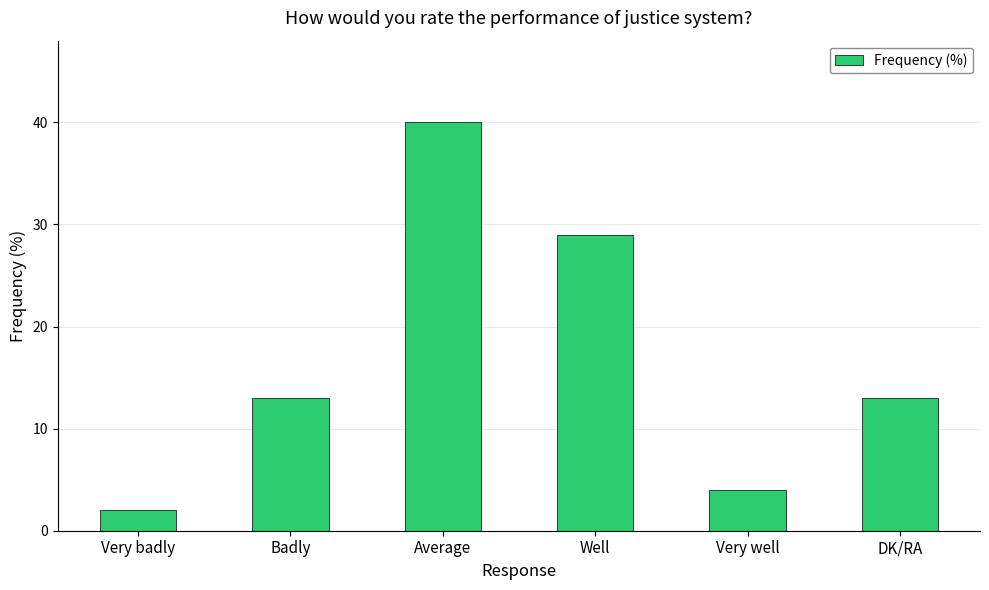

What value does the data have at Badly, to the nearest 5?

15